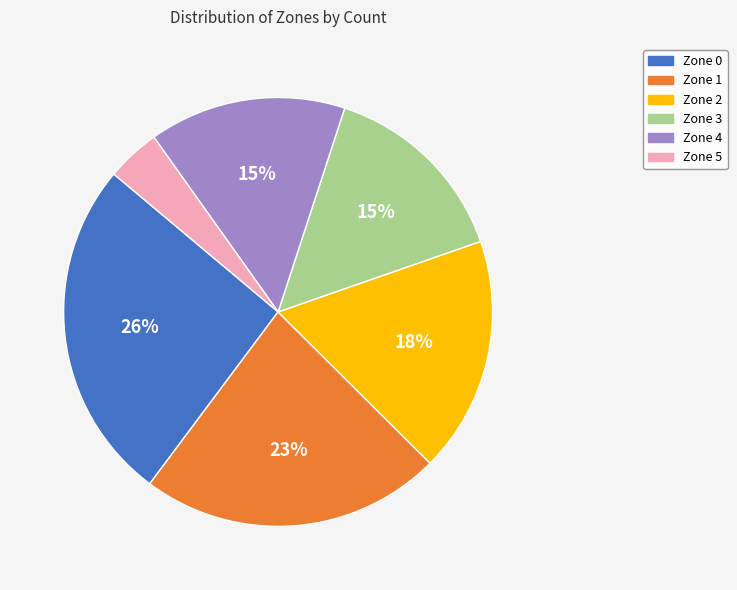

To the nearest percent, what portion does Zone 5 represent?

4%